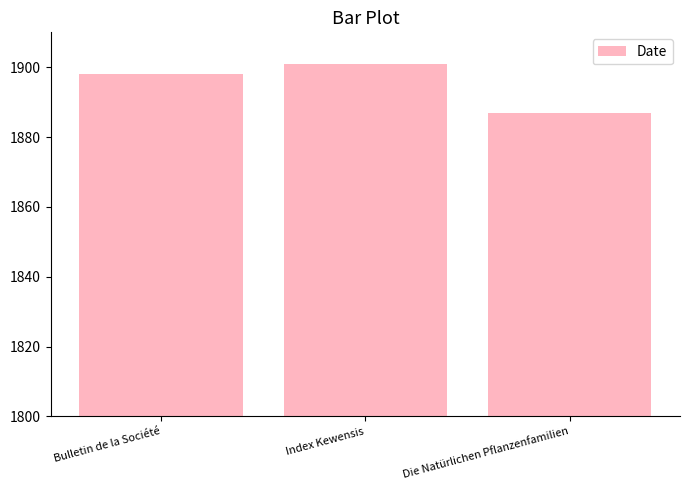

Reading left to right, extract all data points from this chart.

1898	1901	1887